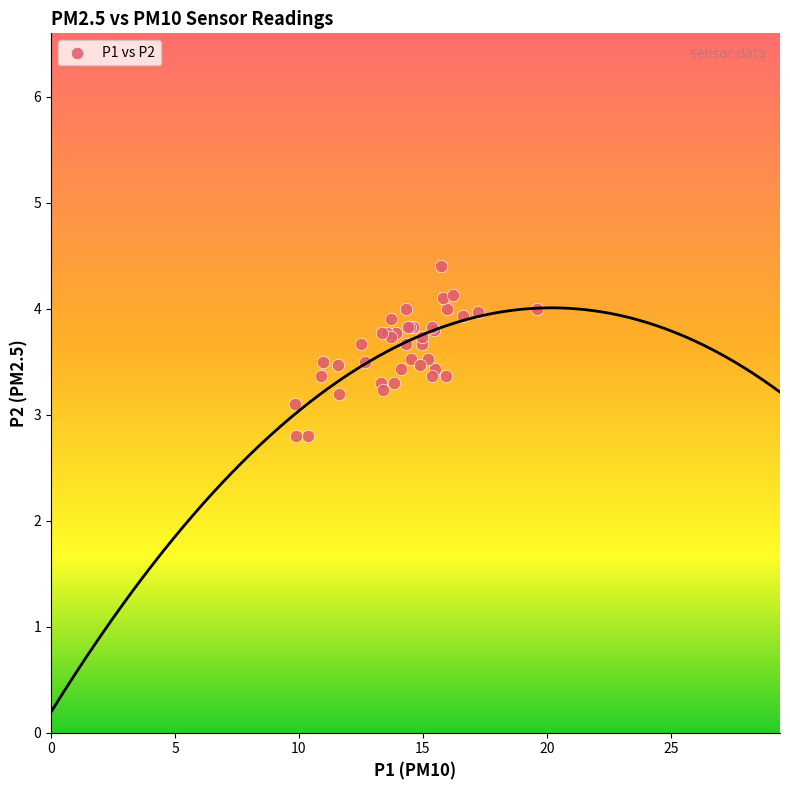

What Y value in the scatter plot is closest to 3?

3.1